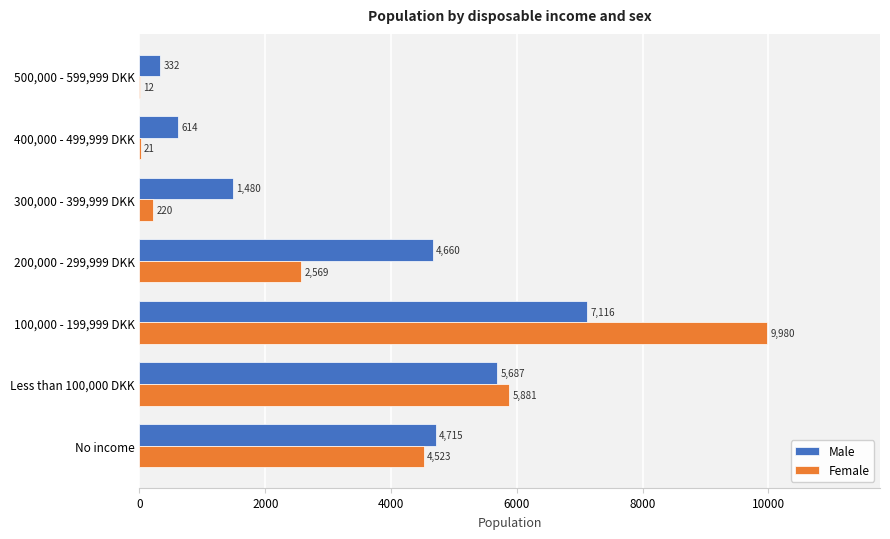

At which category is the sum across all series the highest?

100,000 - 199,999 DKK